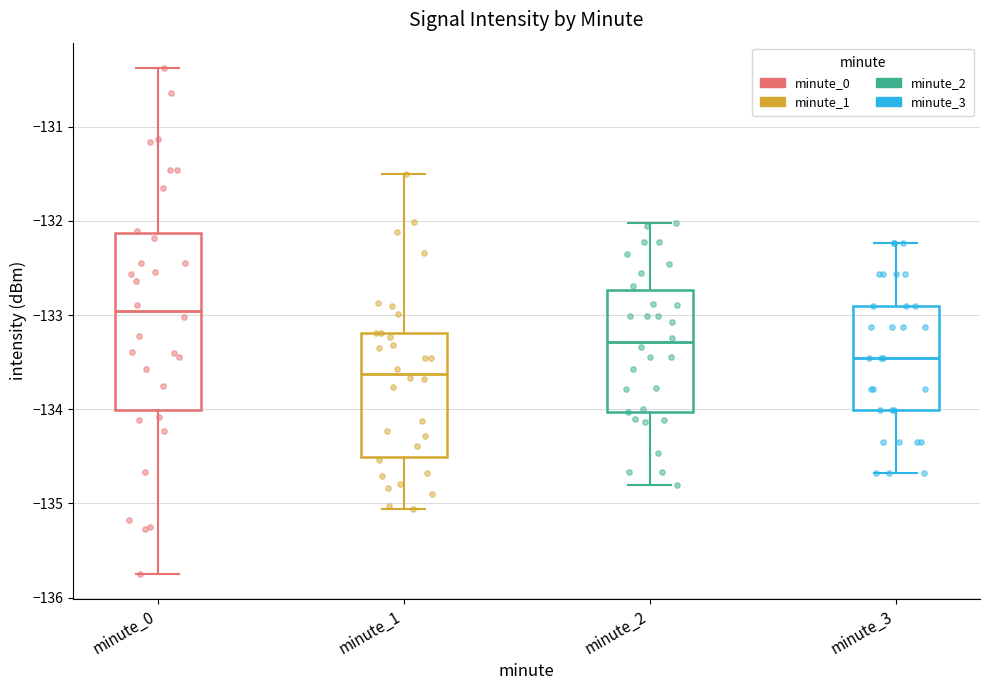

Reading left to right, read every box against the y-axis: the position of its median line, the range the box covers, and the ends of its whiskers. The values are not printed on the chart, so give them approximately, as read against the axis.

minute_0: median -133.0, box -134.0 to -132.1, whiskers -135.7 to -130.4
minute_1: median -133.6, box -134.5 to -133.2, whiskers -135.1 to -131.5
minute_2: median -133.3, box -134.0 to -132.7, whiskers -134.8 to -132.0
minute_3: median -133.5, box -134.0 to -132.9, whiskers -134.7 to -132.2